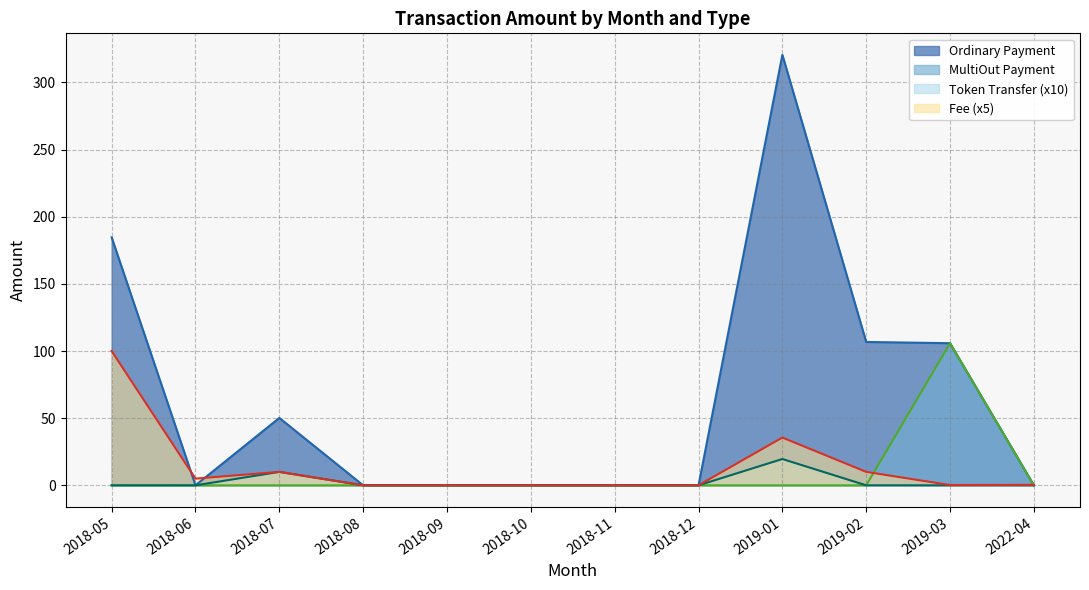

Is it true that MultiOut Payment equals 0.0 at 2019-01?

True